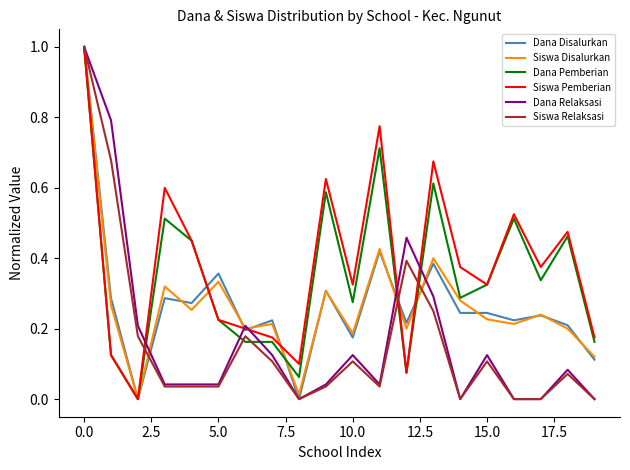

What is the maximum value shown in the chart?

1.0